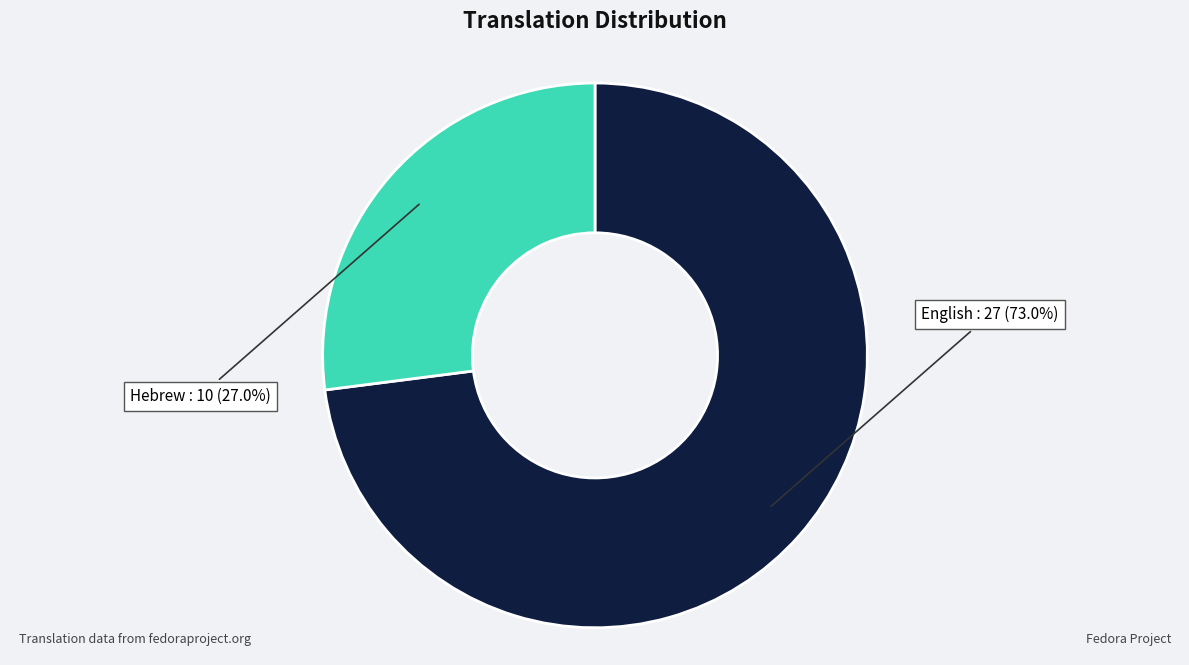

Does any single category account for the majority?

Yes